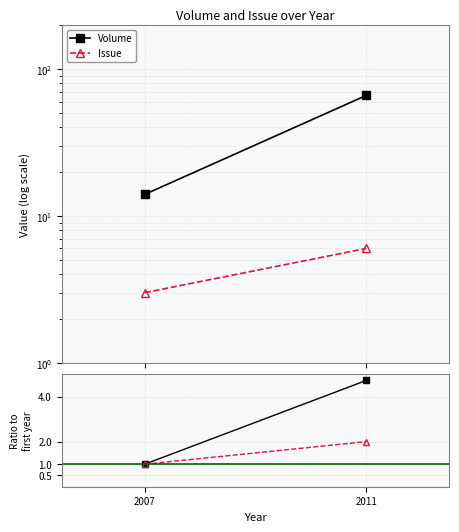

Reading right to left, what are all the values shown in this chart?

Volume: 2011=66.0	2007=14.0
Issue: 2011=6.0	2007=3.0
Volume ratio: 2011=4.7	2007=1.0
Issue ratio: 2011=2.0	2007=1.0